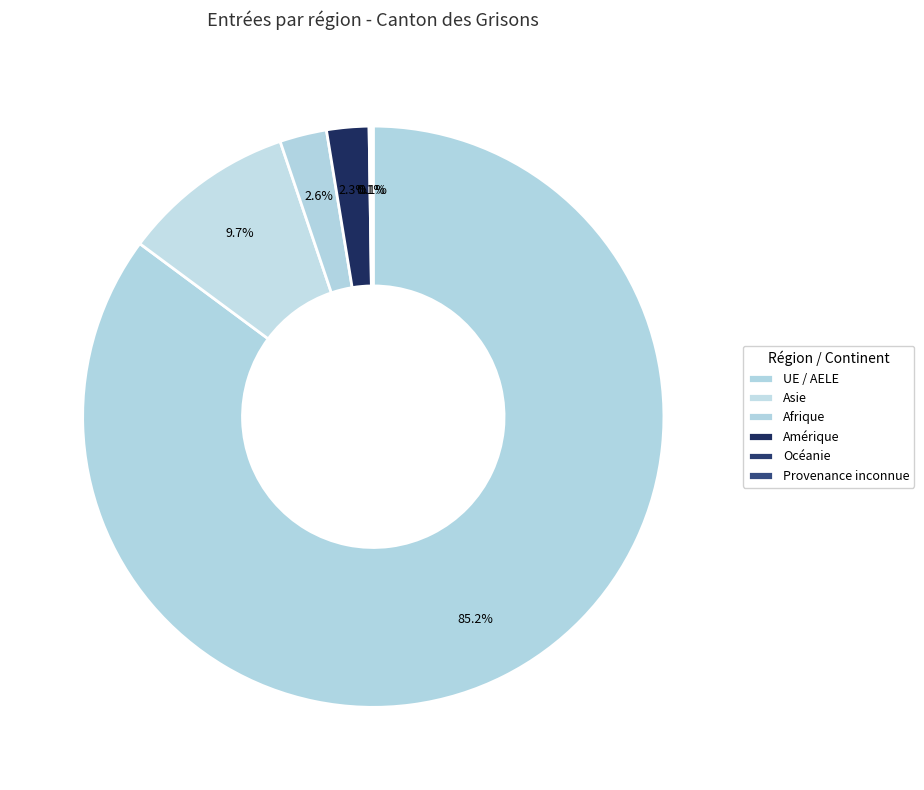

Which category accounts for the majority?

UE / AELE